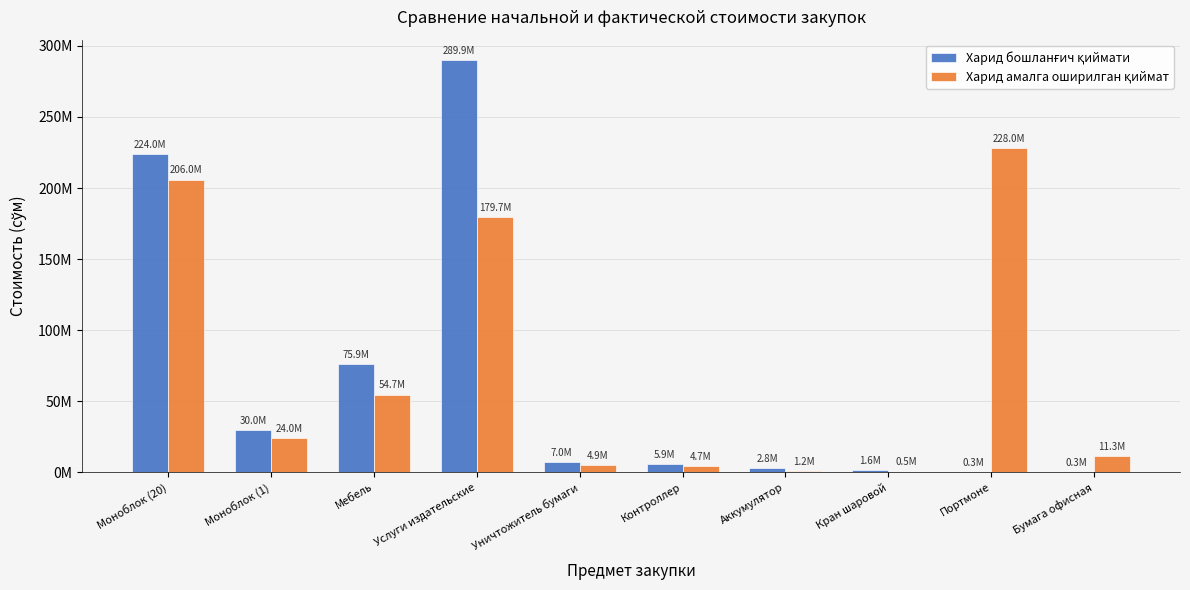

List the labels in order of Харид бошланғич қиймати value, largest first.

Услуги издательские, Моноблок (20), Мебель, Моноблок (1), Уничтожитель бумаги, Контроллер, Аккумулятор, Кран шаровой, Бумага офисная, Портмоне